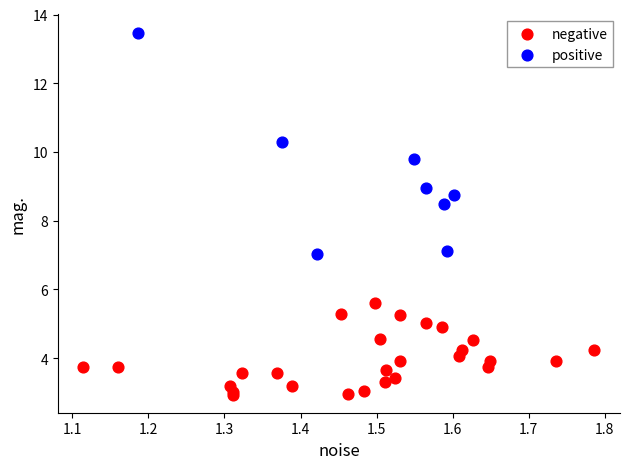

Which series reaches the minimum Y coordinate?

negative